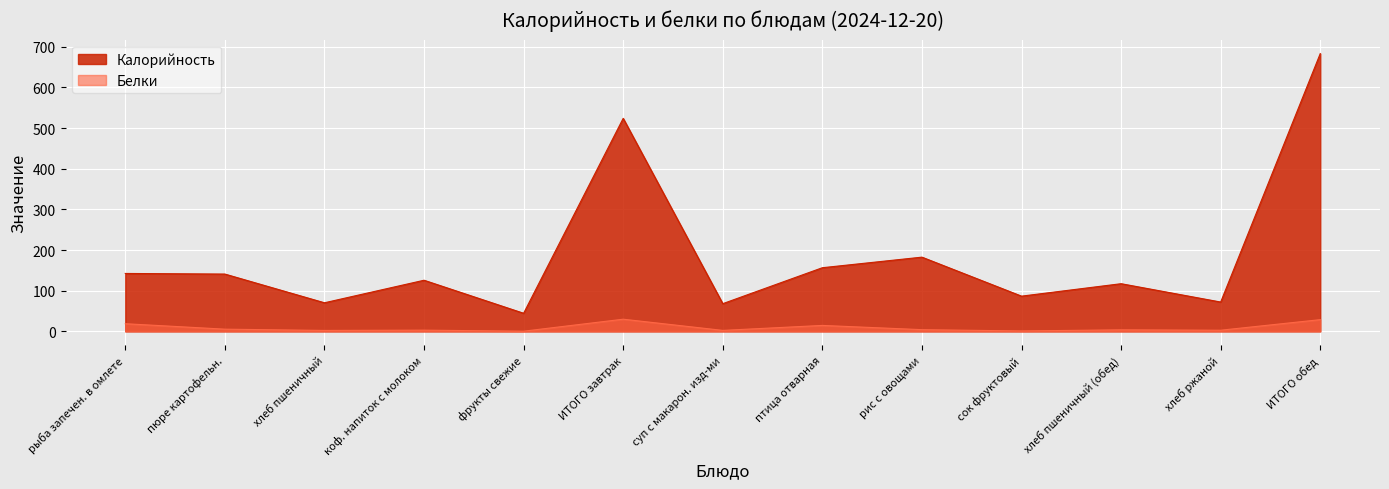

At which category is the sum across all series the highest?

ИТОГО обед